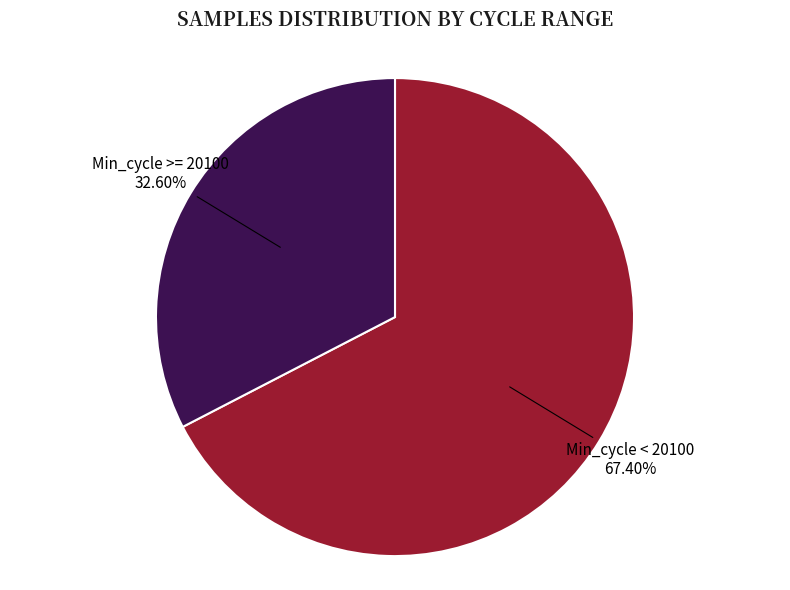

To the nearest percent, what is the average slice percentage?

50%